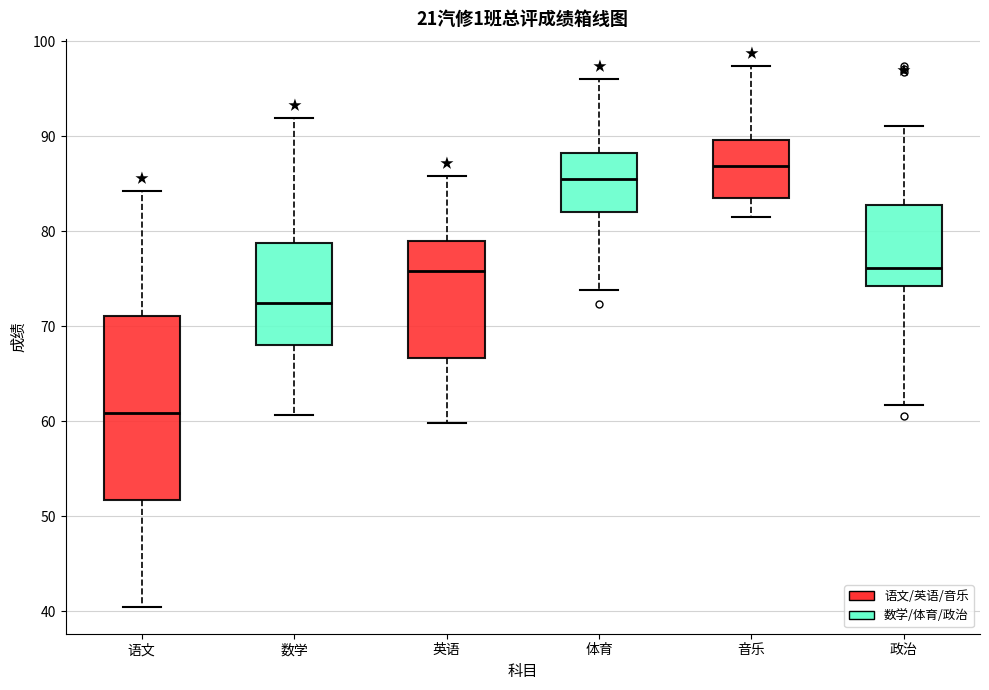

Reading left to right, read every box against the y-axis: the position of its median line, the range the box covers, and the ends of its whiskers. The values are not printed on the chart, so give them approximately, as read against the axis.

语文: median 61, box 52 to 71, whiskers 41 to 84
数学: median 72, box 68 to 79, whiskers 61 to 92
英语: median 76, box 67 to 79, whiskers 60 to 86
体育: median 86, box 82 to 88, whiskers 74 to 96
音乐: median 87, box 84 to 90, whiskers 82 to 97
政治: median 76, box 74 to 83, whiskers 62 to 91